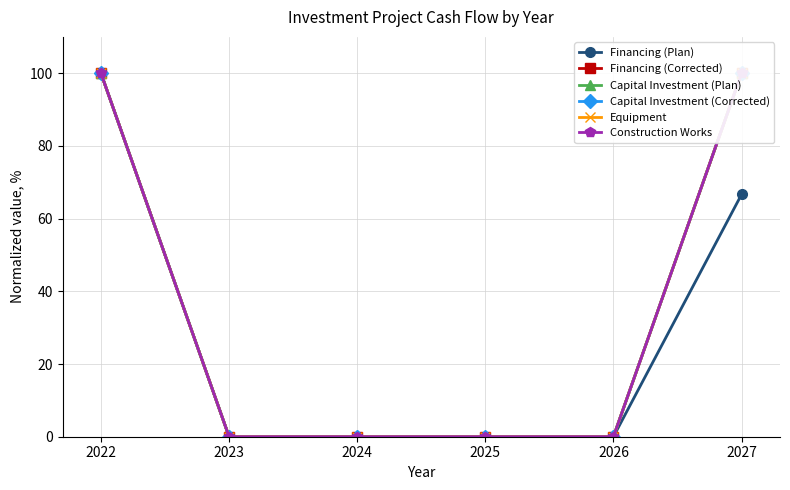

What is the difference between the second highest and minimum values in the Capital Investment (Corrected) series?

100.0